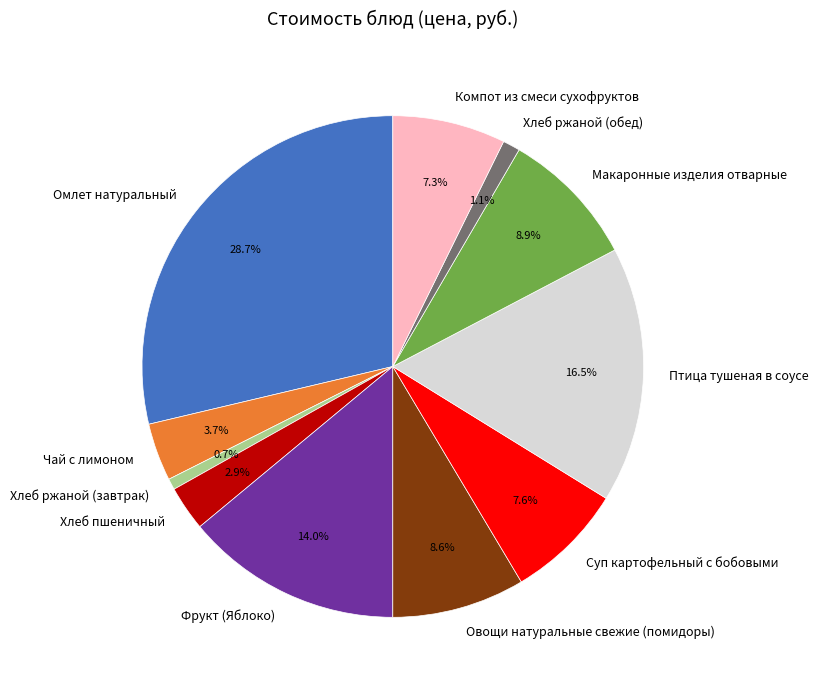

Is there a majority slice in this chart?

No